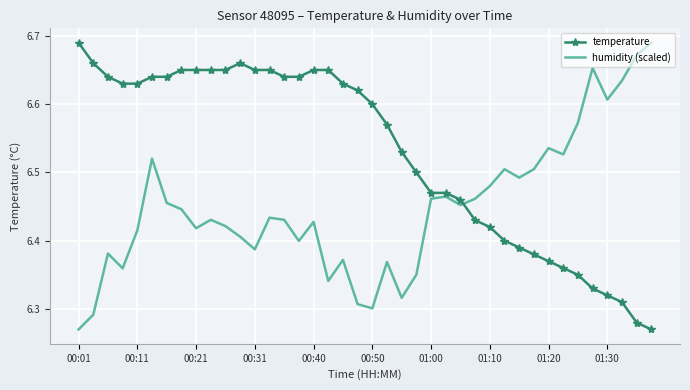

How many intersections are there between humidity (scaled) and temperature?

1